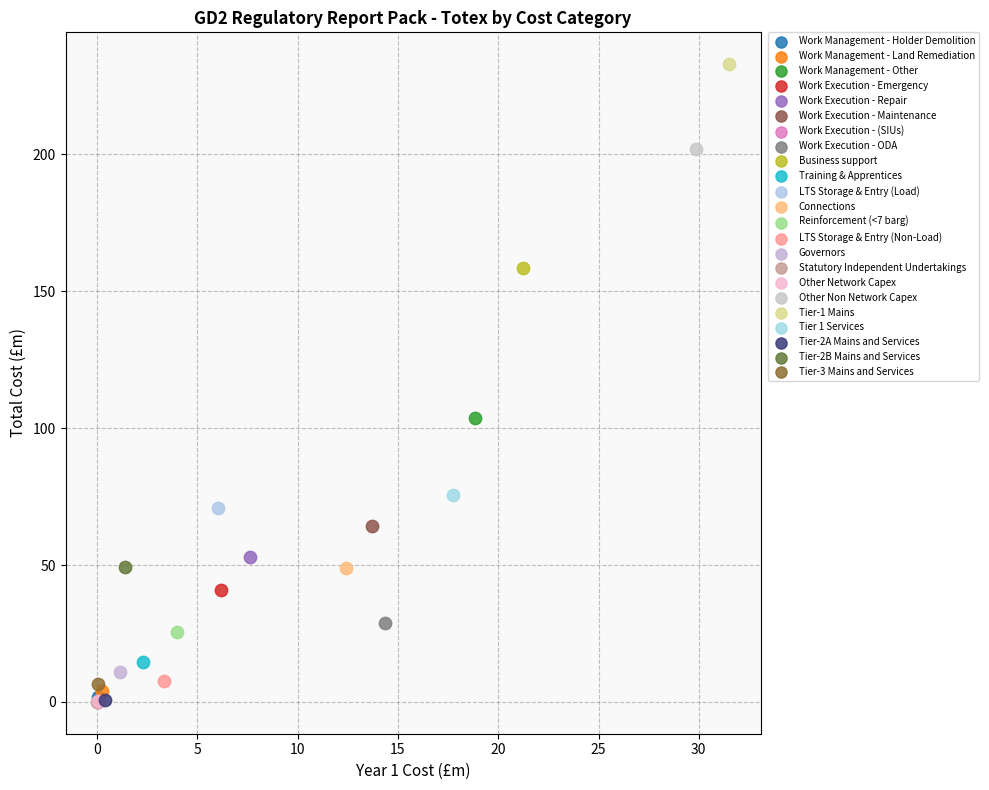

What are all the series names shown in the legend?

Work Management - Holder Demolition, Work Management - Land Remediation, Work Management - Other, Work Execution - Emergency, Work Execution - Repair, Work Execution - Maintenance, Work Execution - (SIUs), Work Execution - ODA, Business support, Training & Apprentices, LTS Storage & Entry (Load), Connections, Reinforcement (<7 barg), LTS Storage & Entry (Non-Load), Governors, Statutory Independent Undertakings, Other Network Capex, Other Non Network Capex, Tier-1 Mains, Tier 1 Services, Tier-2A Mains and Services, Tier-2B Mains and Services, Tier-3 Mains and Services